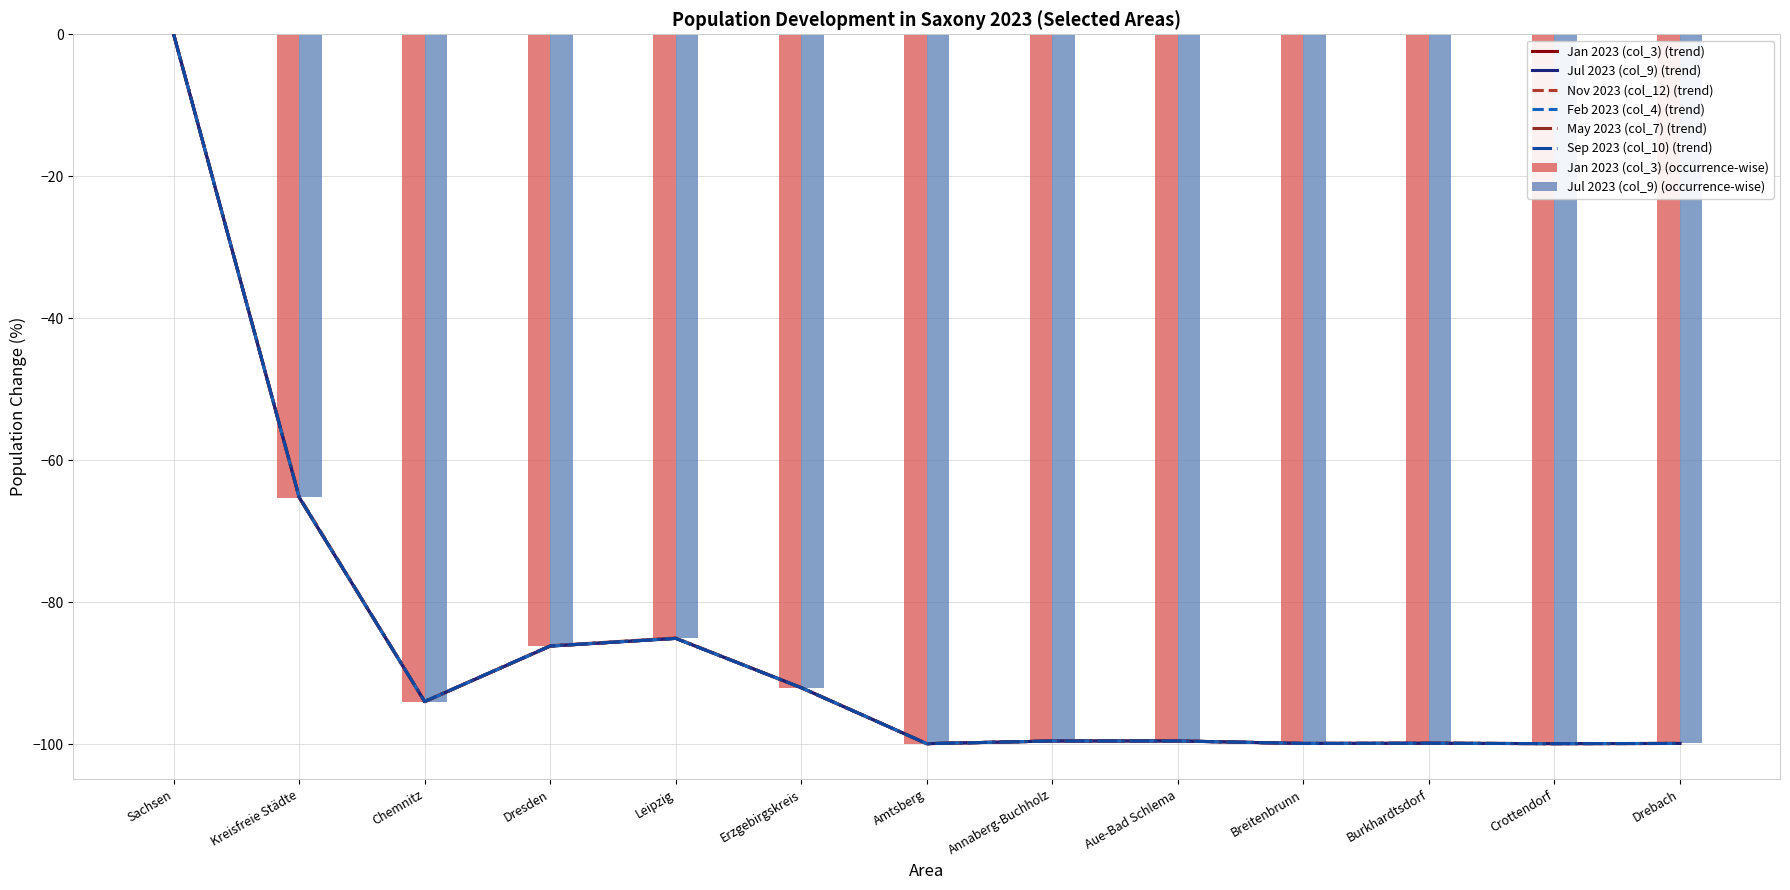

Which series has the largest total across all categories?

Nov 2023 (col_12)